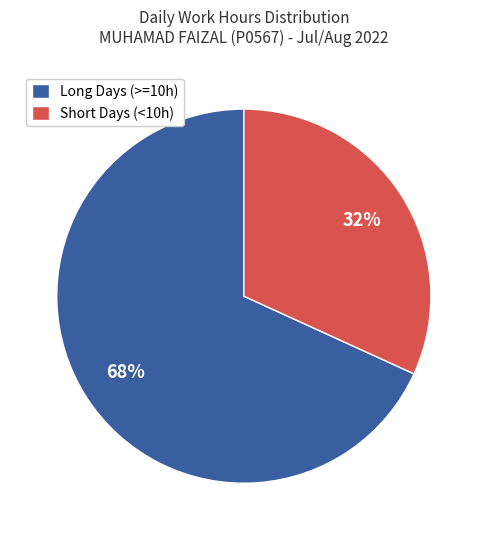

To the nearest percent, what portion does Long Days (>=10h) represent?

68%